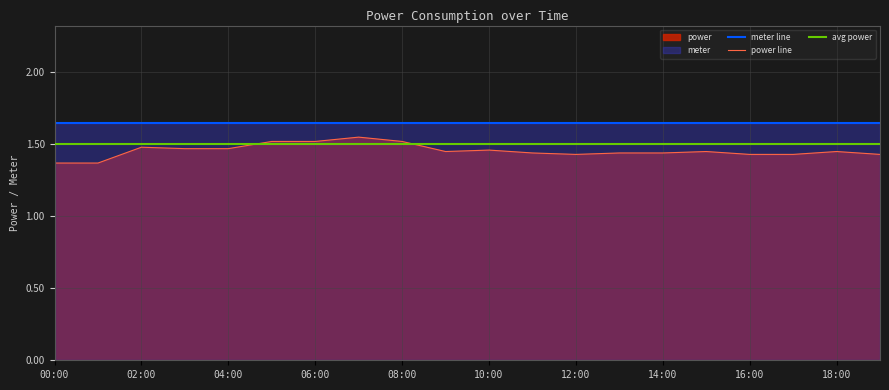

True or false: there are more than 1 points higher than both neighbors.

True